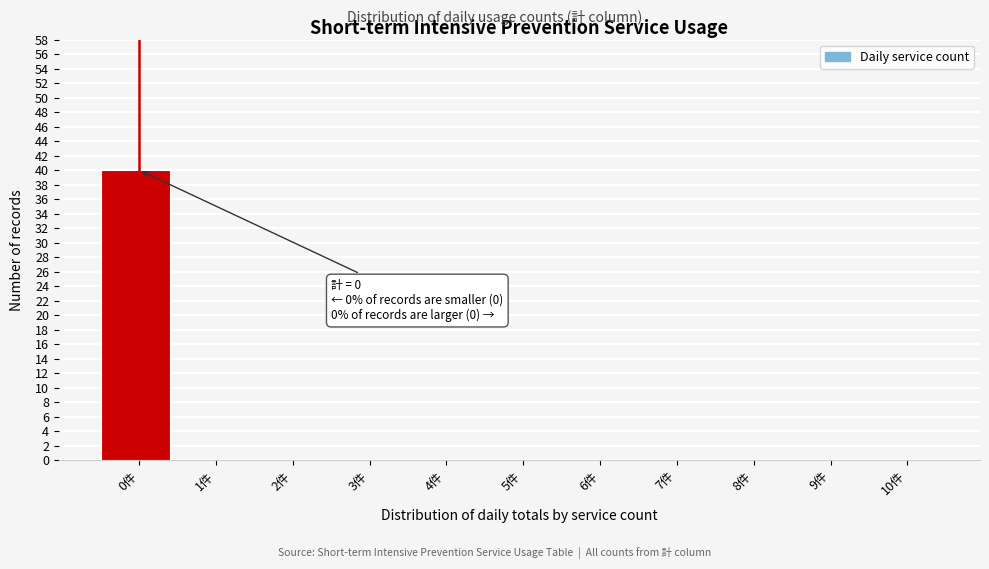

Reading right to left, transcribe all the data shown in this chart.

10件=0	9件=0	8件=0	7件=0	6件=0	5件=0	4件=0	3件=0	2件=0	1件=0	0件=40